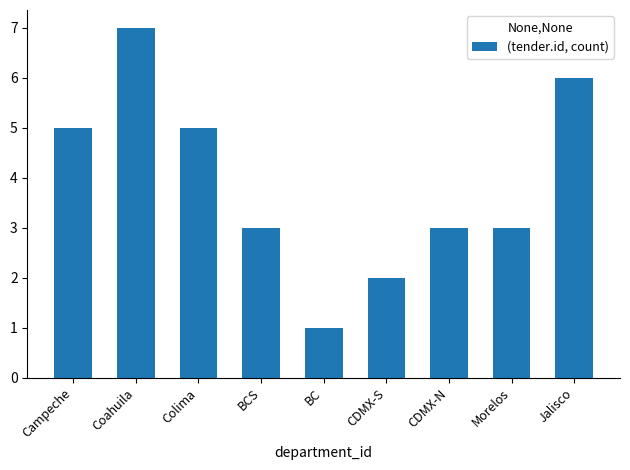

How many categories are shown in the chart?

9